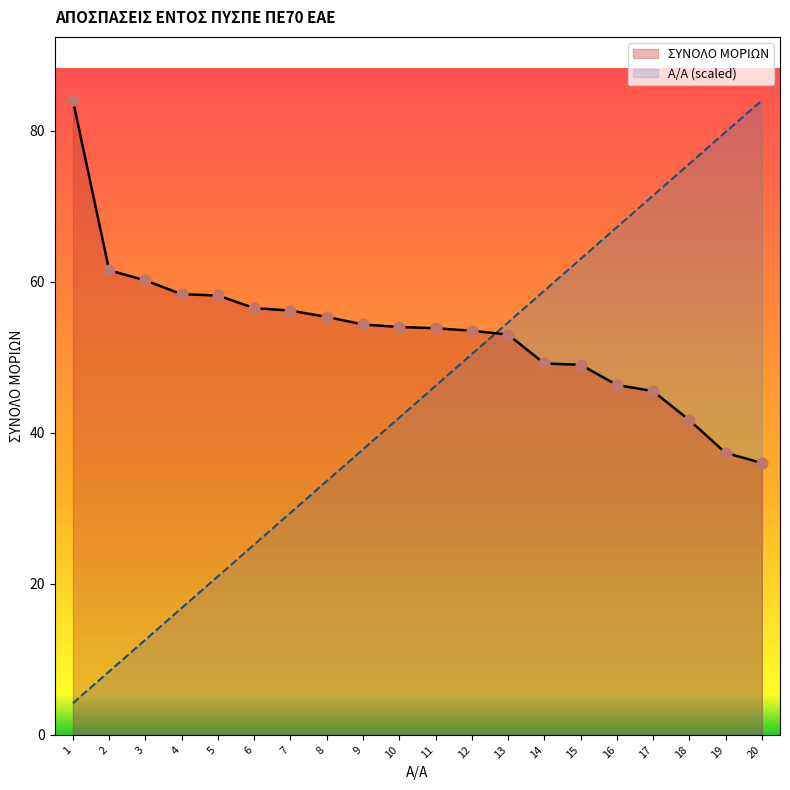

Which series has the largest Y range (max minus min)?

Α/Α